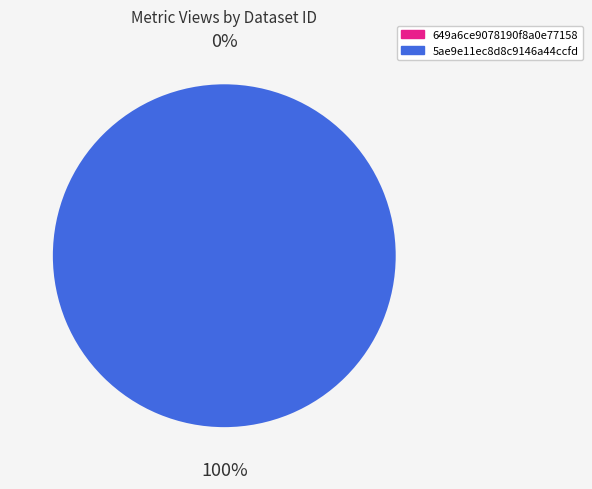

What is the change in value from 649a6ce9078190f8a0e77158 to 5ae9e11ec8d8c9146a44ccfd?

+6